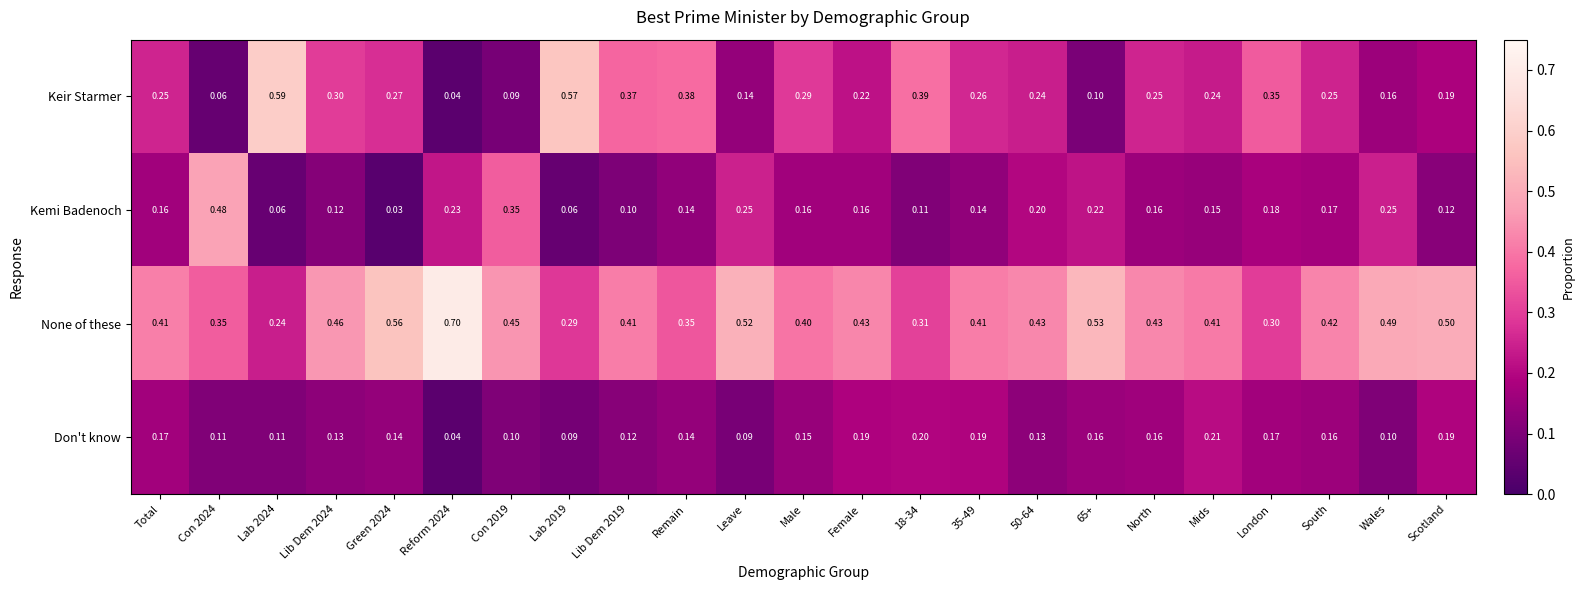

Which series has the largest range (max minus min)?

Keir Starmer